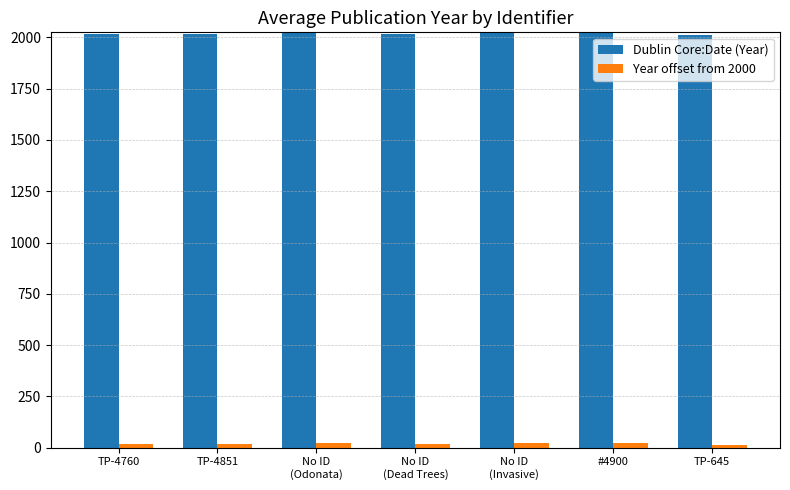

How many groups of bars are there?

7